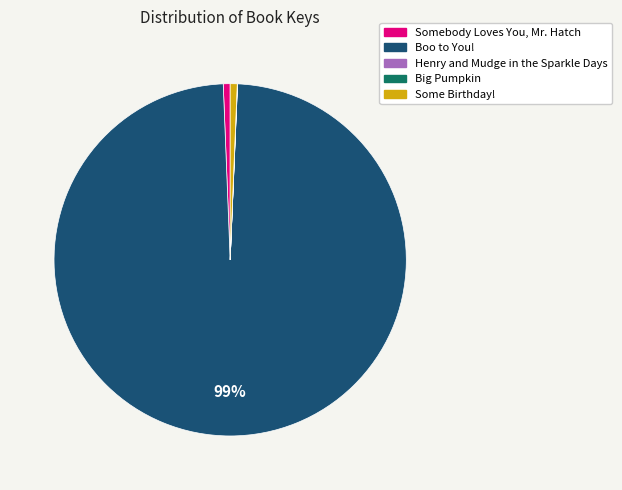

Does Boo to You! represent more than half of the total?

Yes